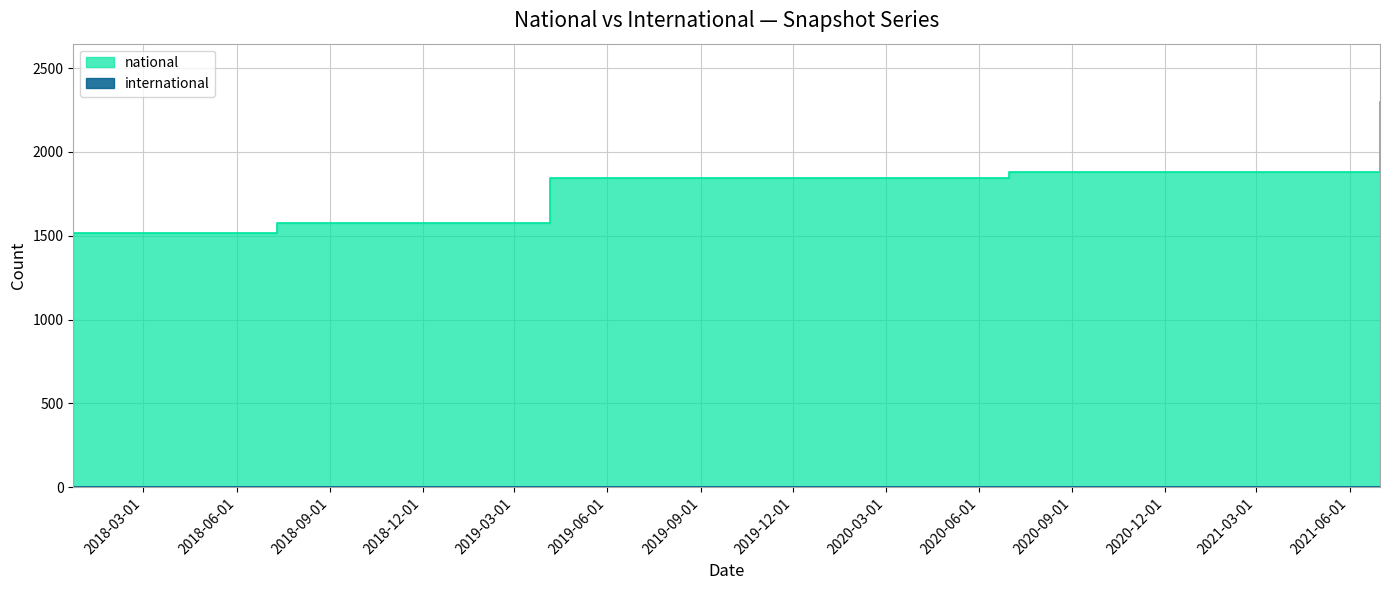

What is the sum of the national values at 2020-01-01 and 2018-07-11?

3421